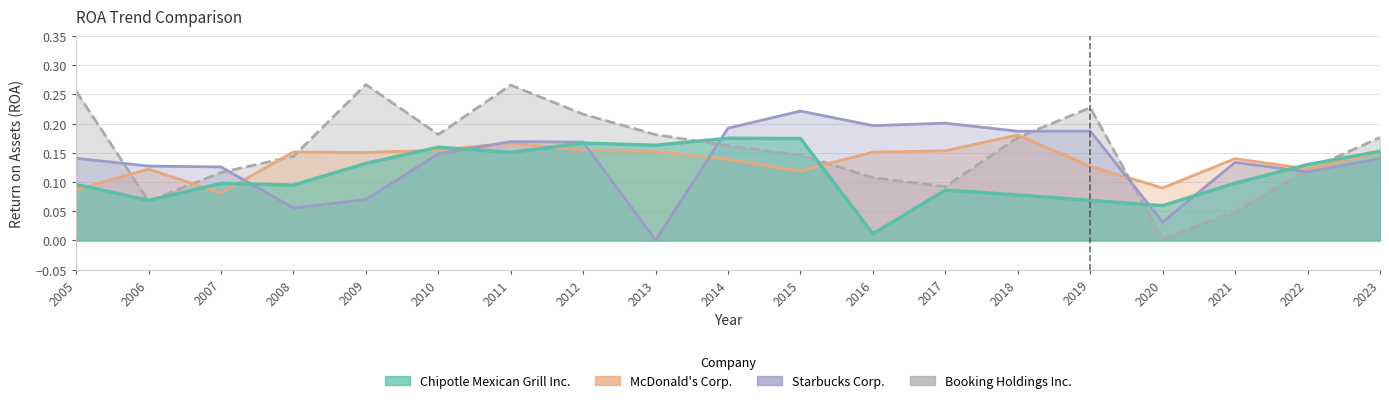

Rank the series at 2014 from highest to lowest value.

Starbucks Corp., Chipotle Mexican Grill Inc., Booking Holdings Inc., McDonald's Corp.